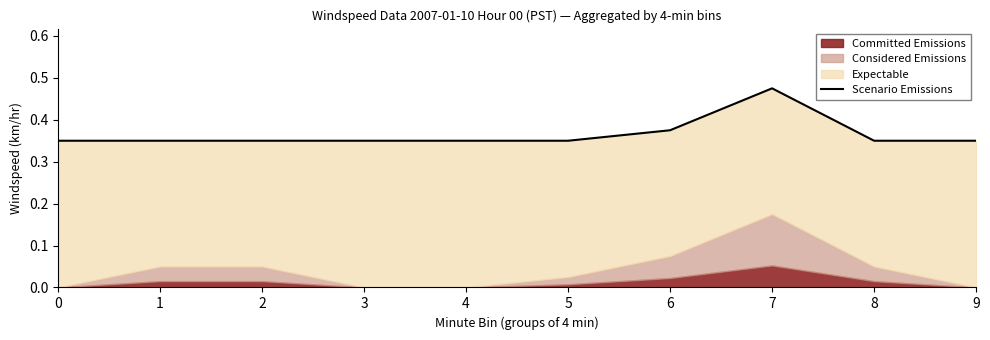

List the labels in order of value, smallest first.

0, 1, 2, 3, 4, 5, 8, 9, 6, 7